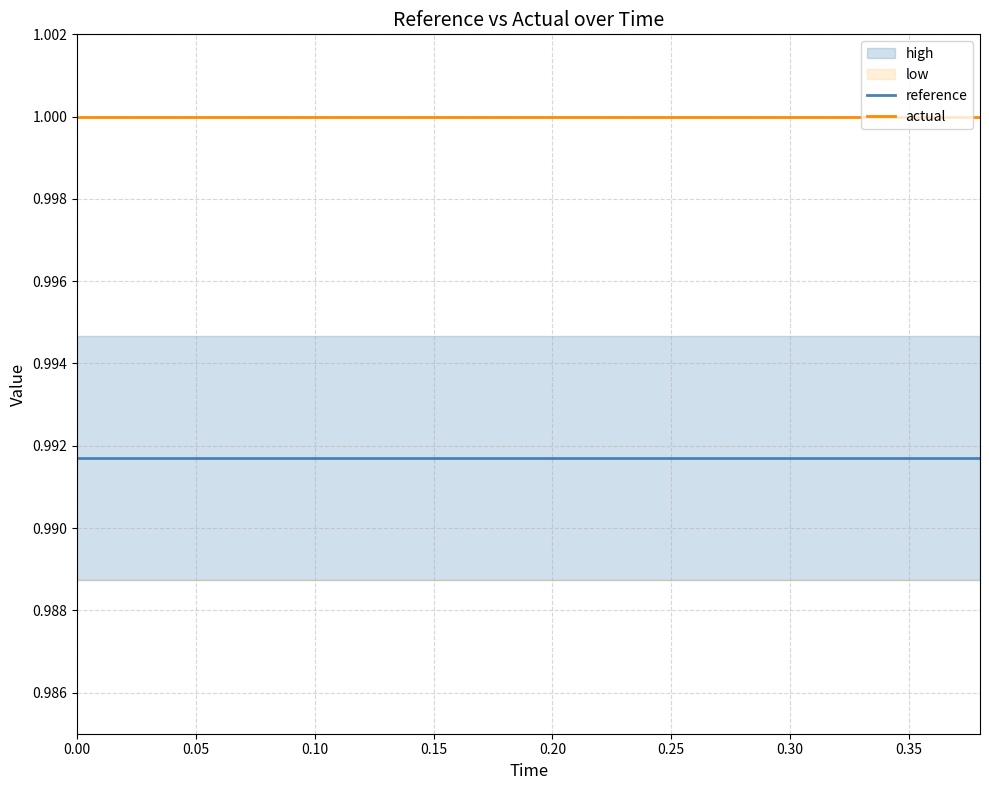

True or false: reference and actual intersect in this chart.

False